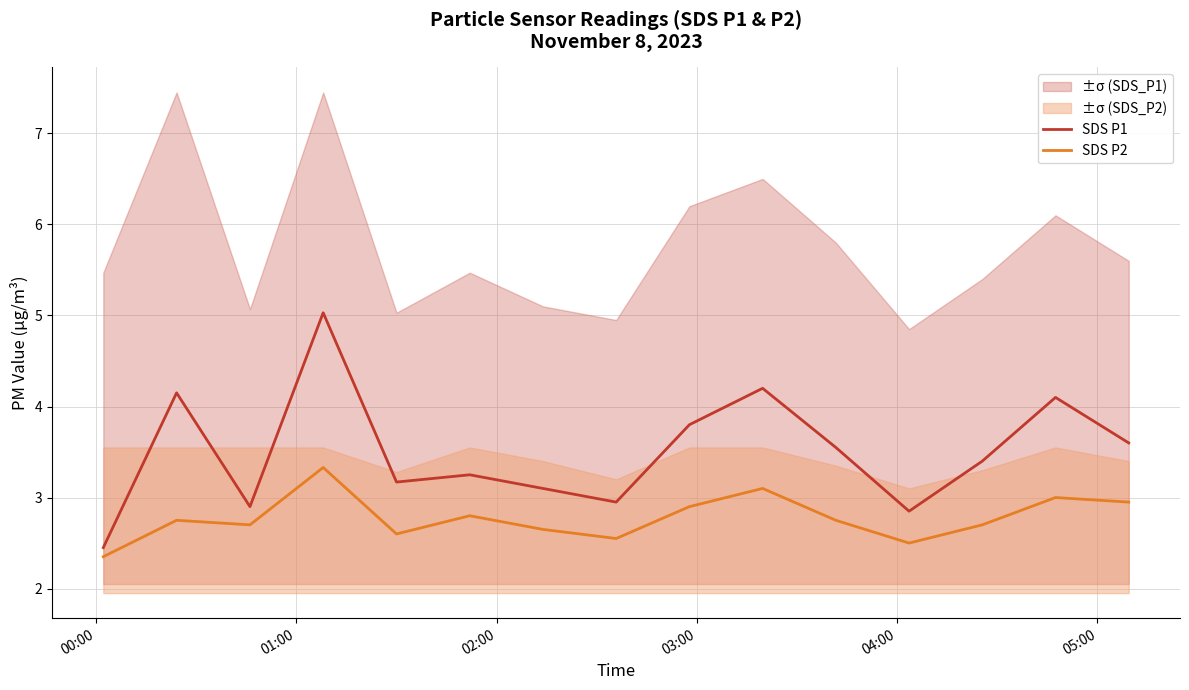

What is the maximum value for SDS P1?

5.0